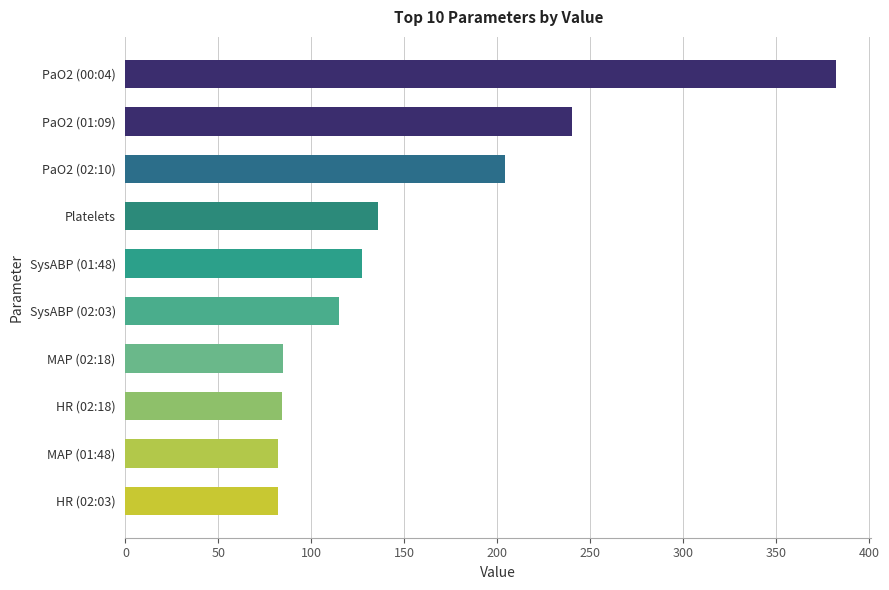

How many series are shown in this chart?

1